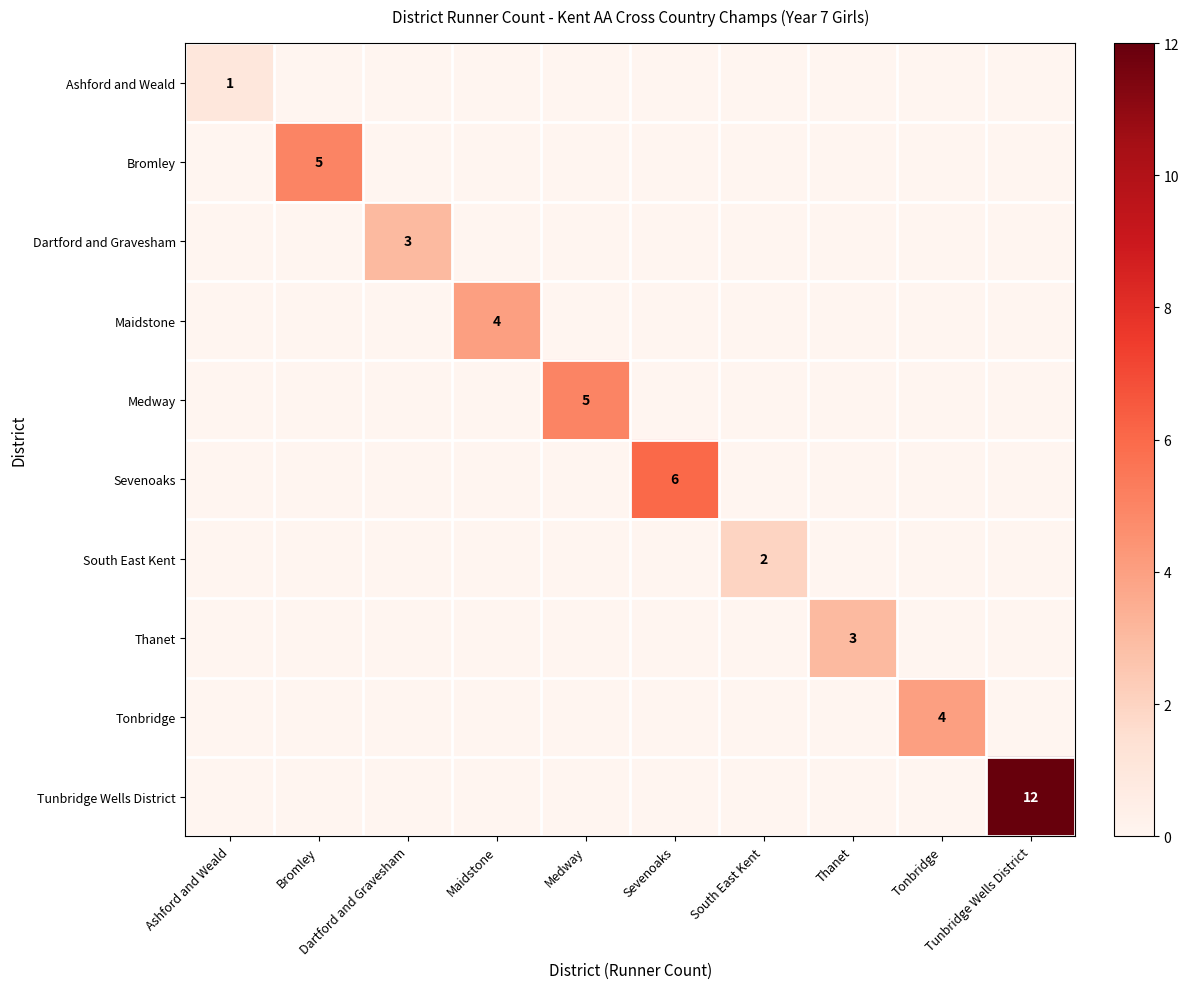

Which category has the lowest value in the Ashford and Weald series?

Bromley